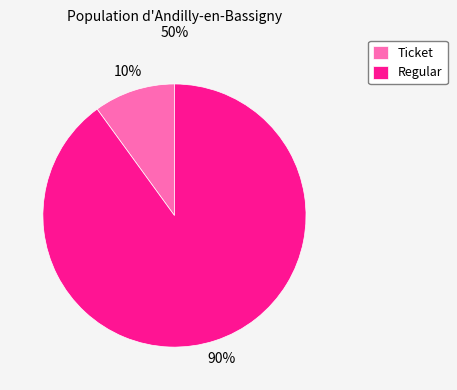

What percentage is the Regular slice, to the nearest percent?

90%